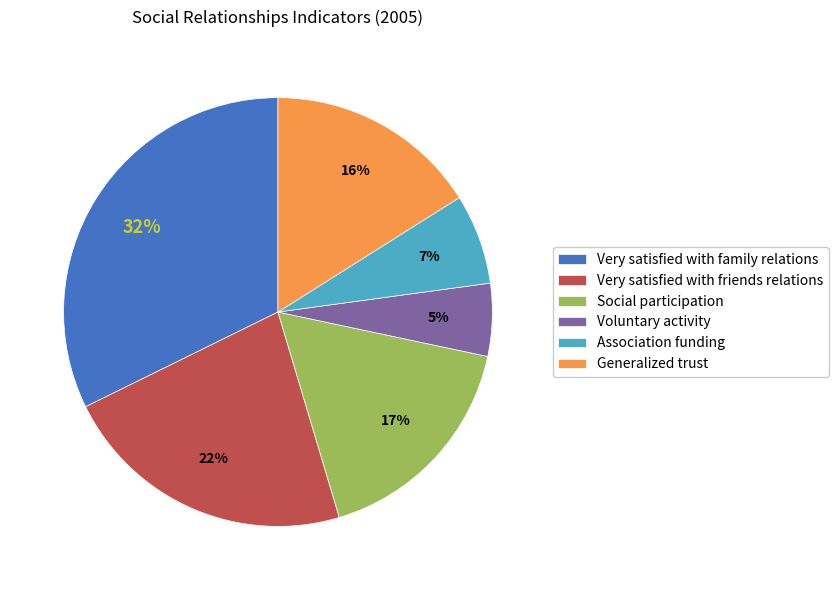

Does any single category account for the majority?

No